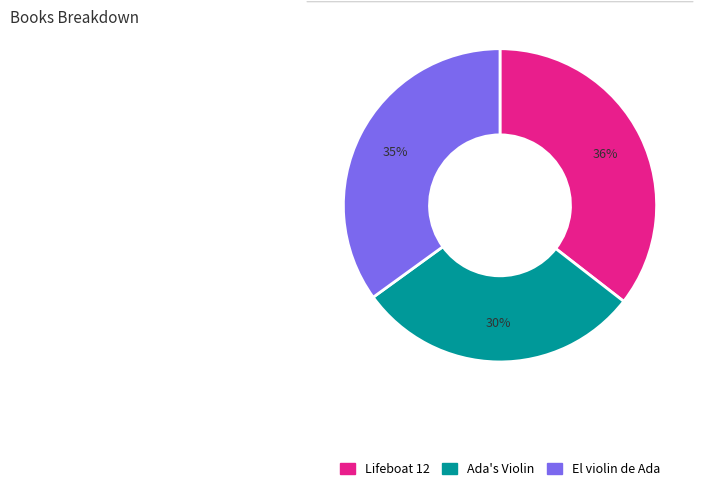

Combined, do El violin de Ada and Lifeboat 12 account for over 50%?

Yes